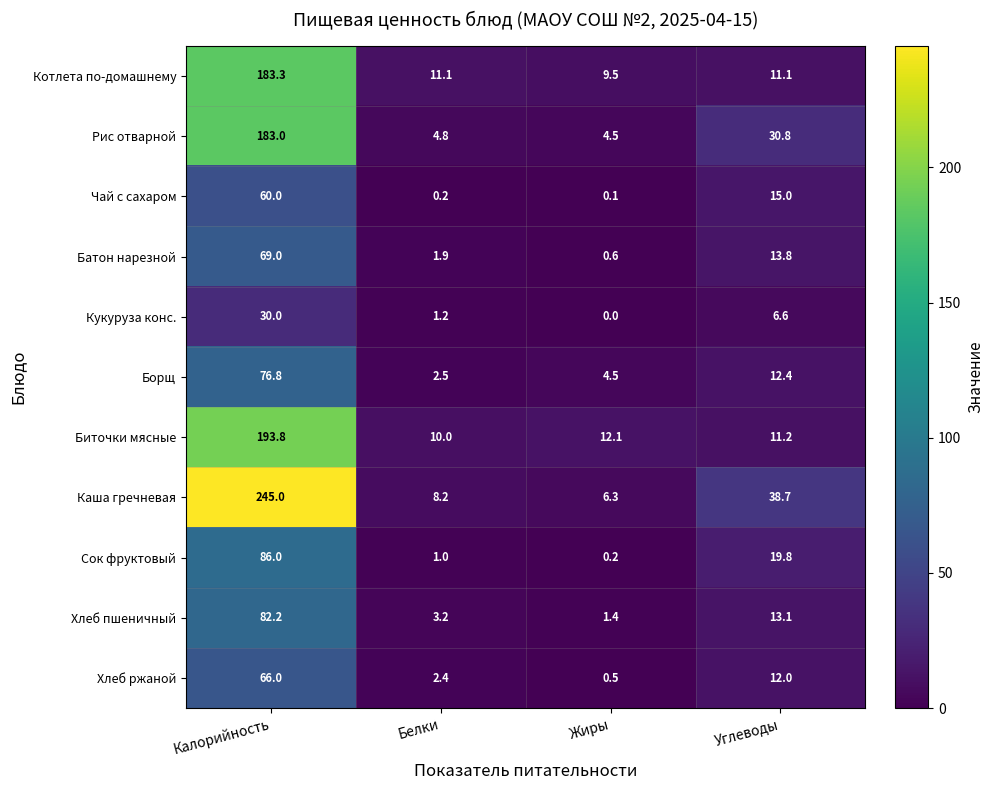

At which label does Каша гречневая first exceed 38?

Калорийность